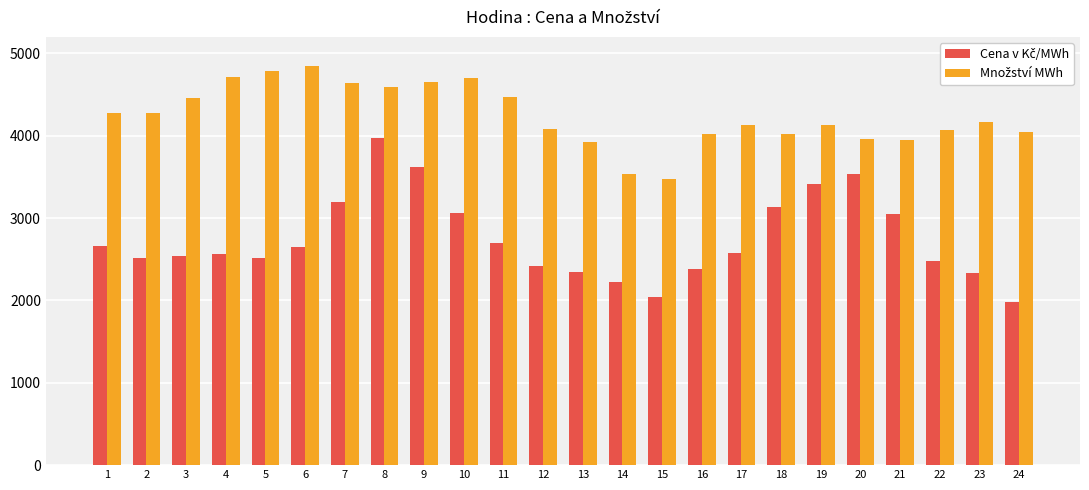

What is the maximum value shown in the chart?

4842.8